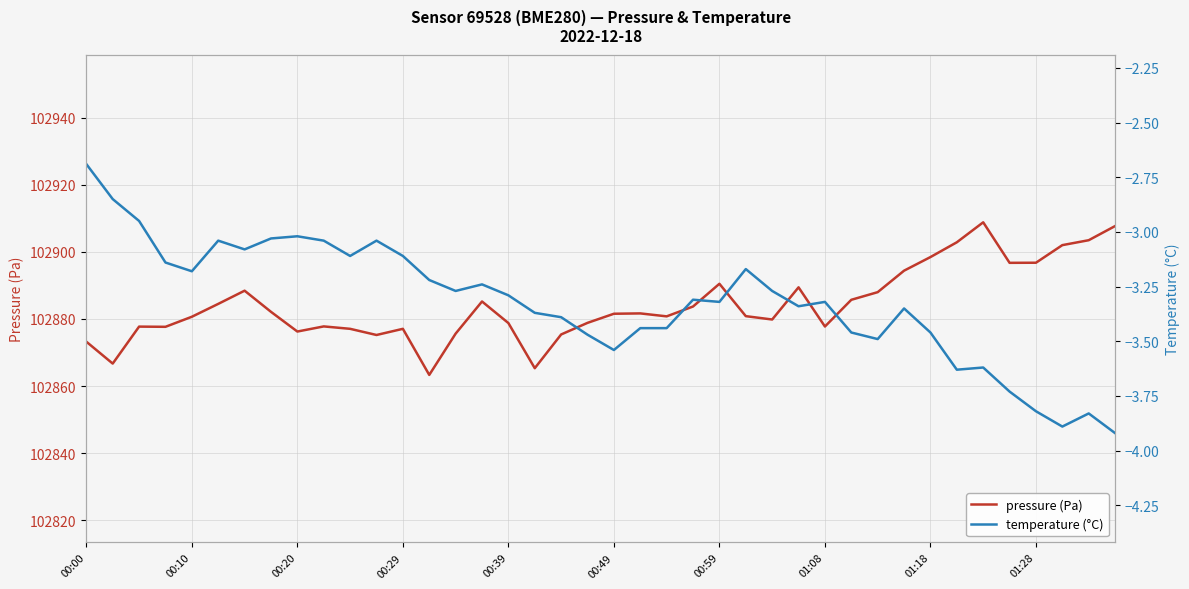

True or false: temperature (°C) has more than 1 interior local peaks.

True